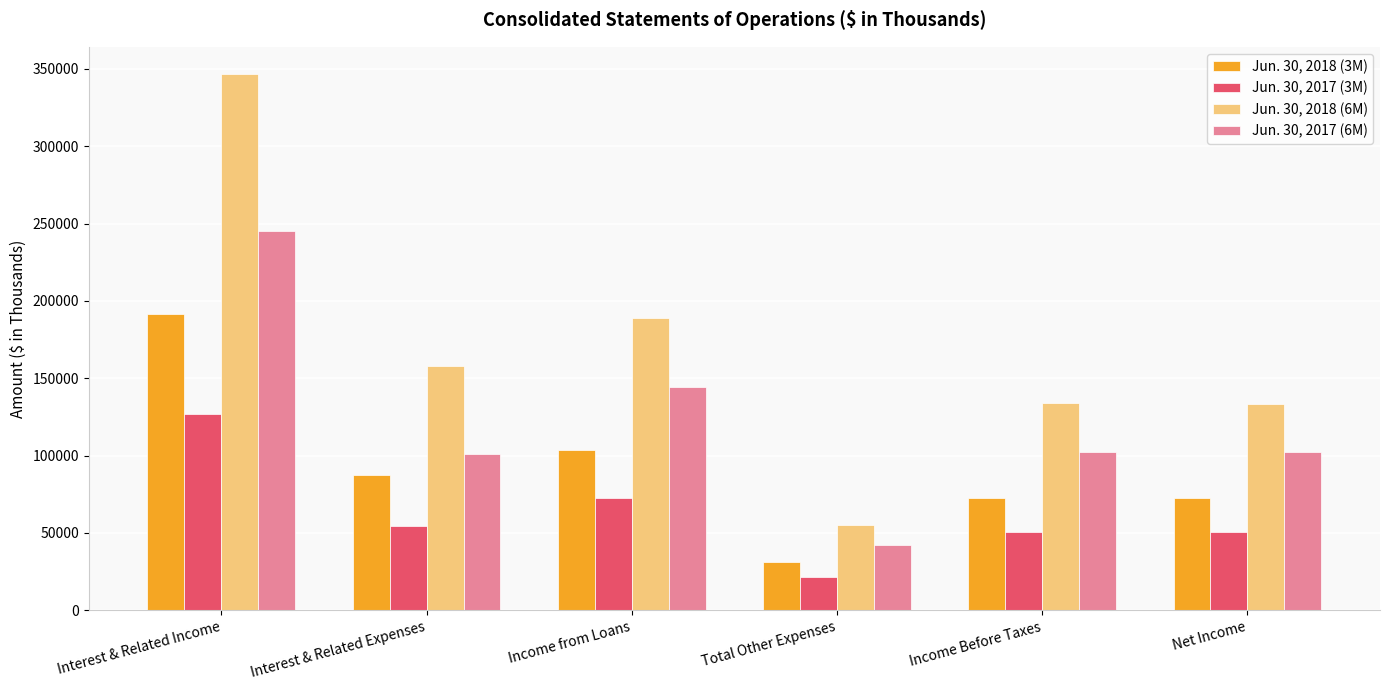

At which category is the sum across all series the highest?

Interest & Related Income